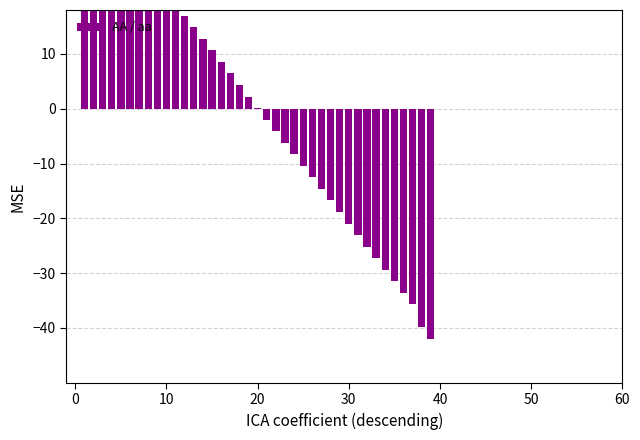

Which category has the highest value across all series?

10